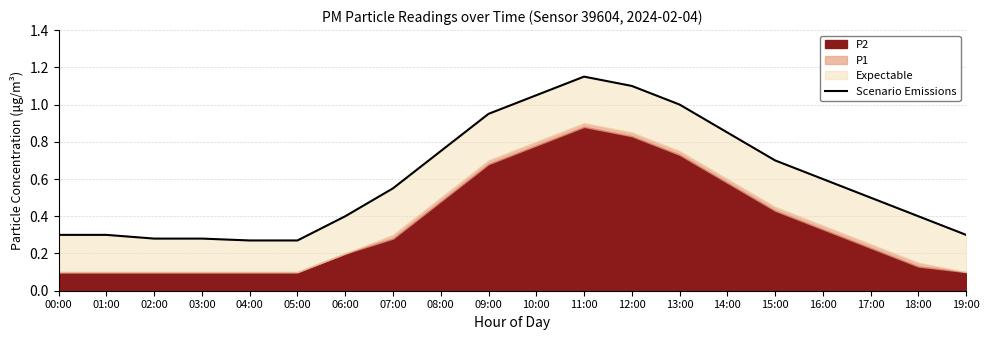

Rank the categories by value from highest to lowest.

11:00, 12:00, 10:00, 13:00, 09:00, 14:00, 08:00, 15:00, 16:00, 07:00, 17:00, 06:00, 18:00, 00:00, 01:00, 19:00, 02:00, 03:00, 04:00, 05:00